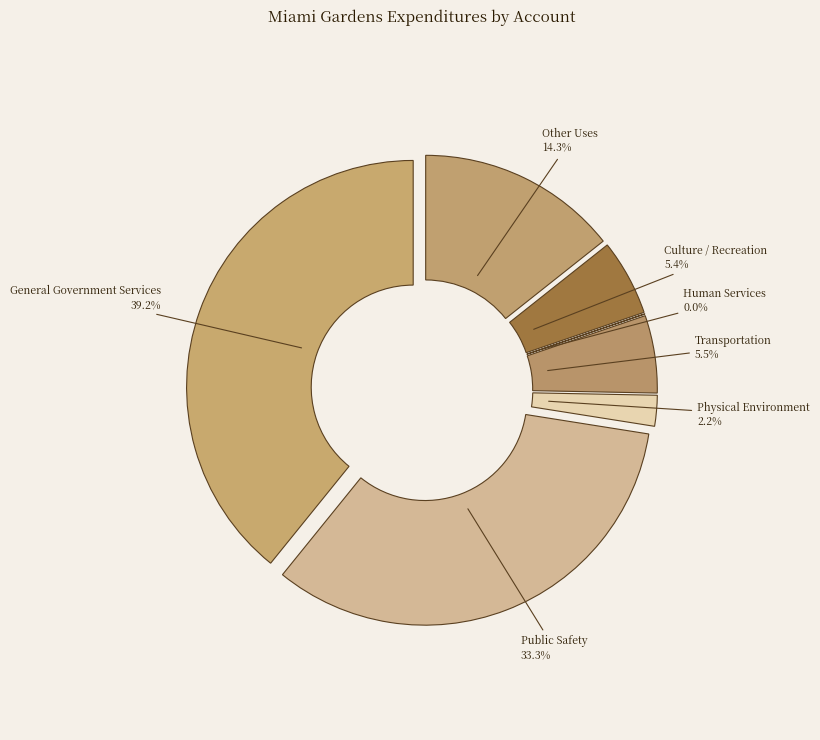

Is General Government Services the majority of the pie?

No